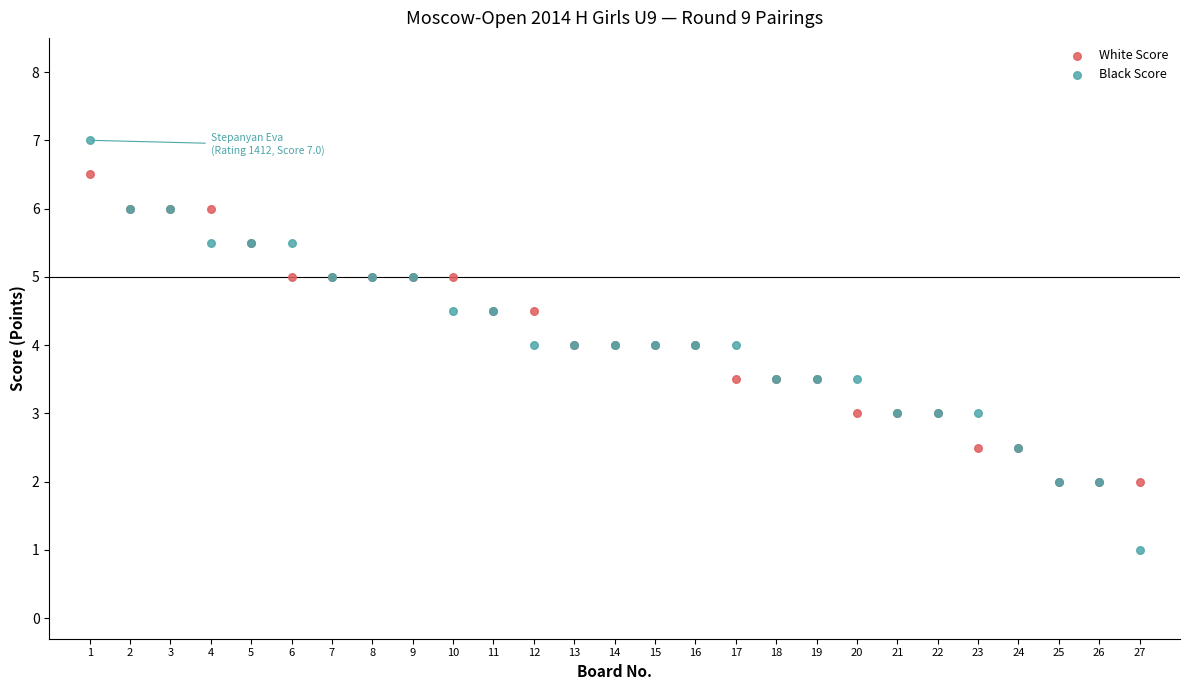

Which series reaches the minimum Y coordinate?

Black Score